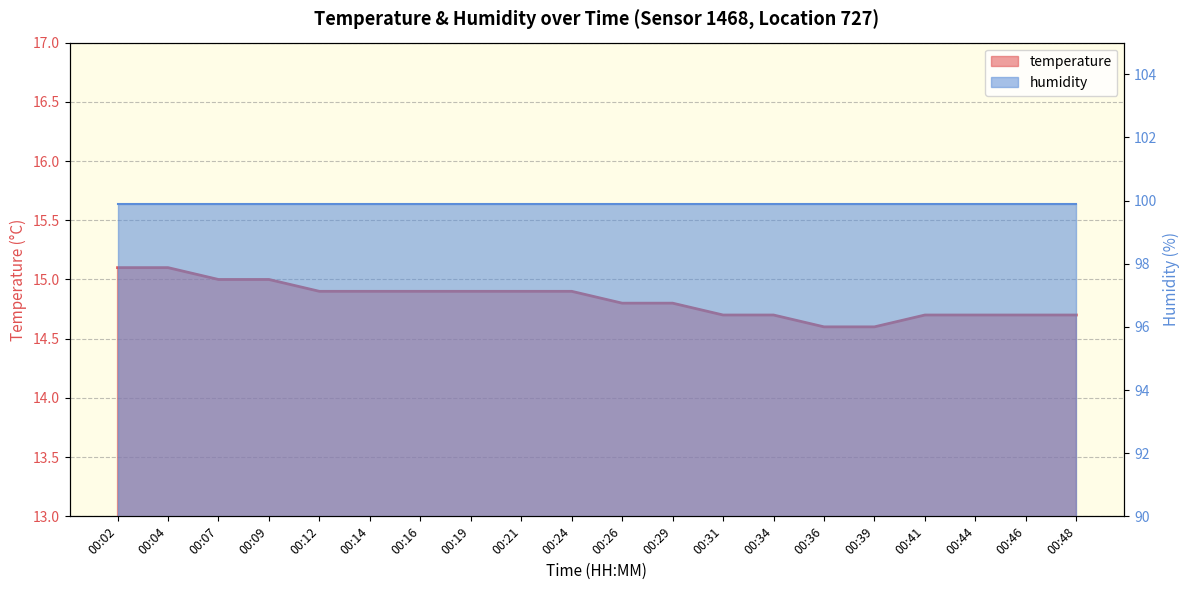

What is the minimum value shown in the chart?

14.6